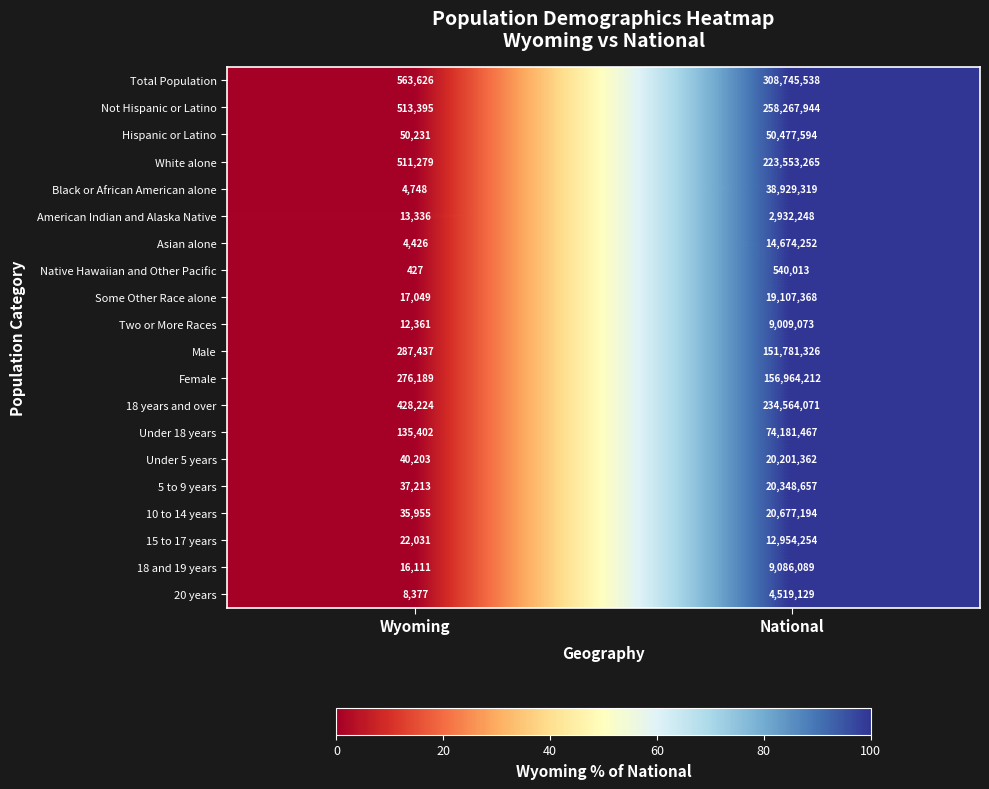

Which series has the widest spread of values?

Total Population